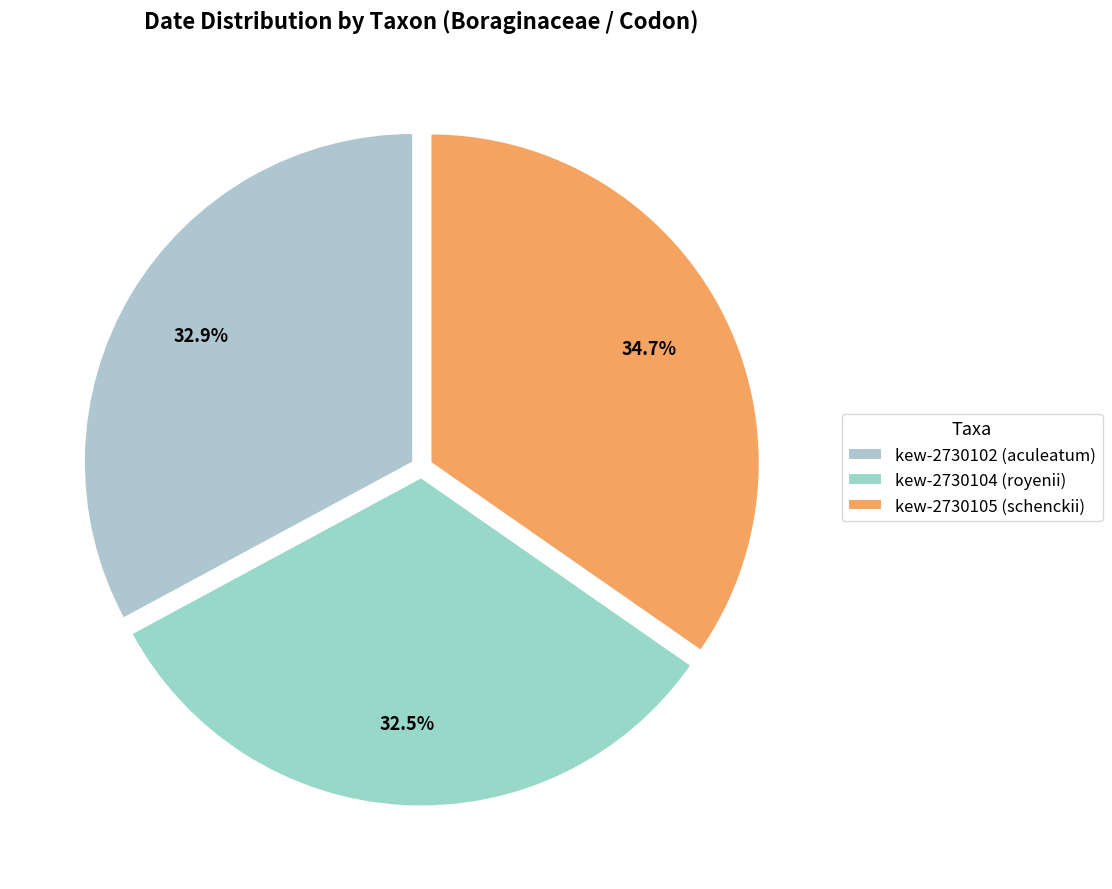

Rank the categories by value from highest to lowest.

kew-2730105 (schenckii), kew-2730102 (aculeatum), kew-2730104 (royenii)